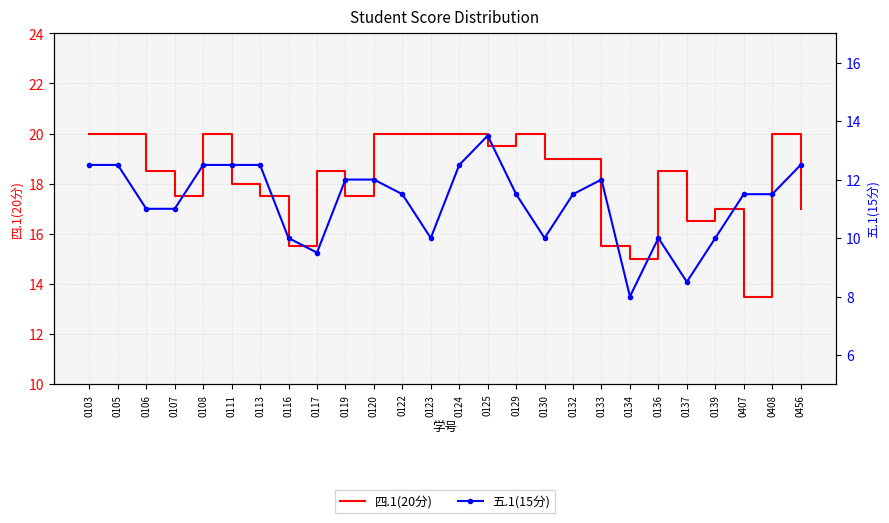

How many data points in 五.1(15分) are less than 11?

8